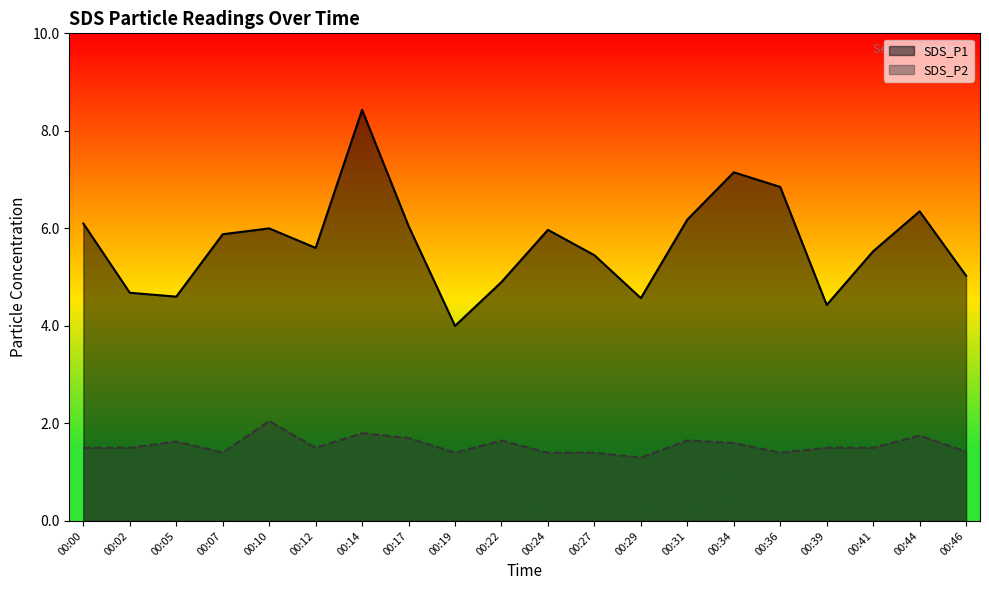

Which category has the highest value in the SDS_P2 series?

00:10